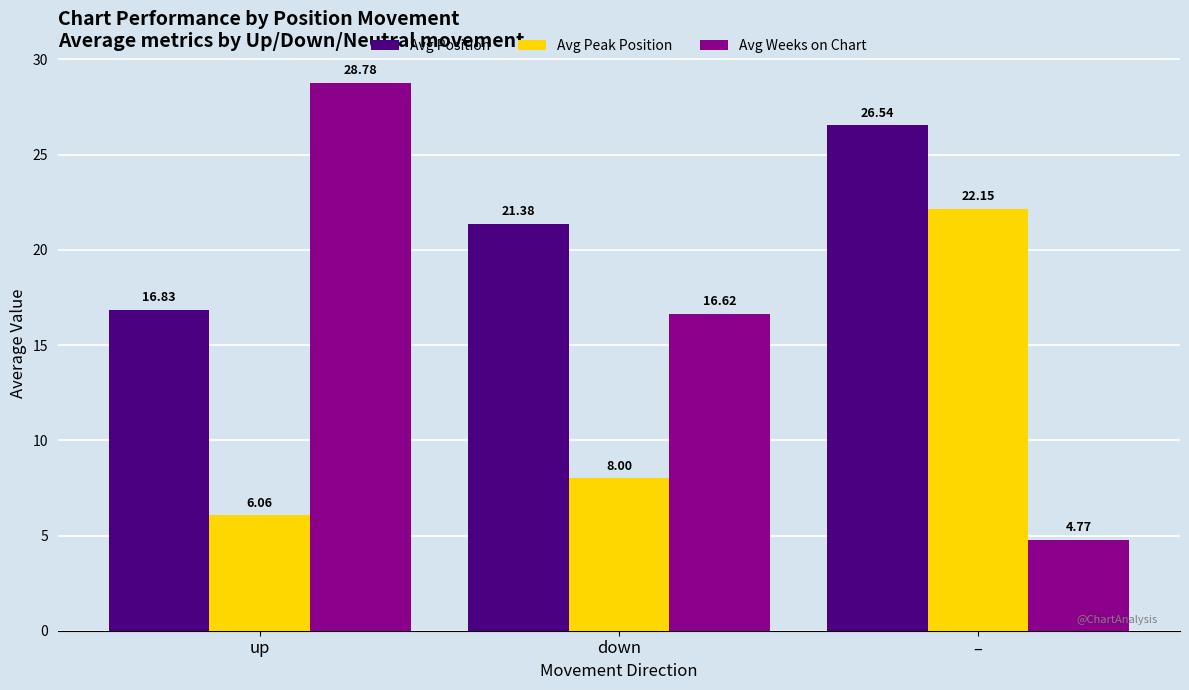

What is the difference between the highest and lowest values at down?

13.4